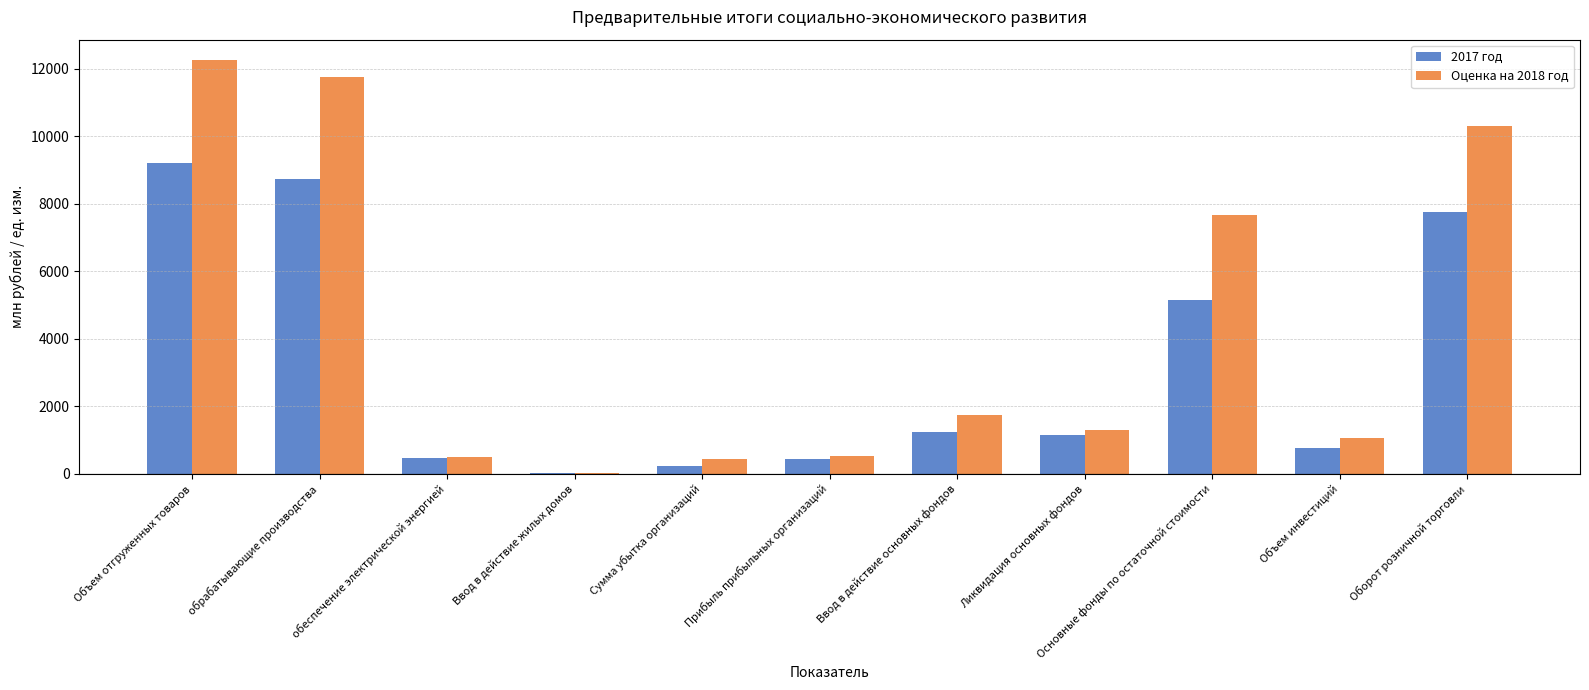

What is the greatest value displayed?

12247.2